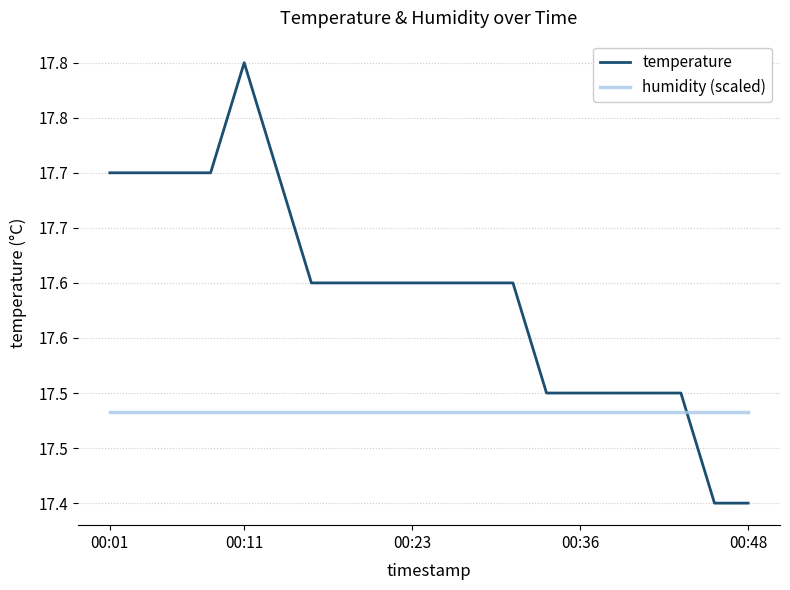

Which series has the largest total across all categories?

temperature